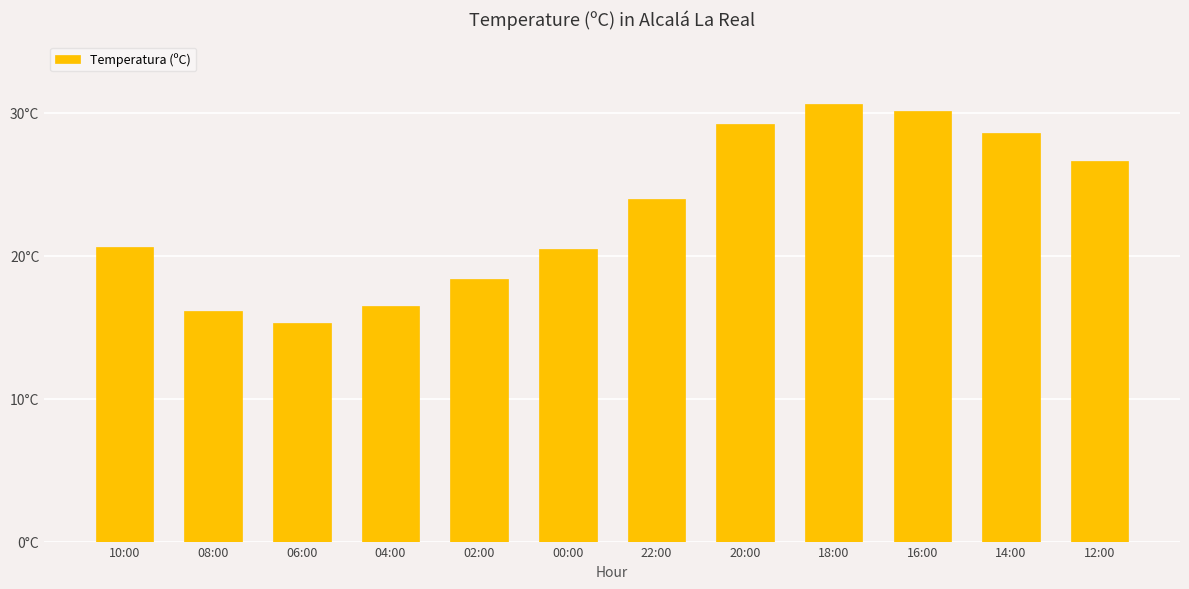

Reading left to right, what are all the values shown in this chart?

20.6	16.1	15.3	16.5	18.4	20.5	24.0	29.2	30.6	30.1	28.6	26.6